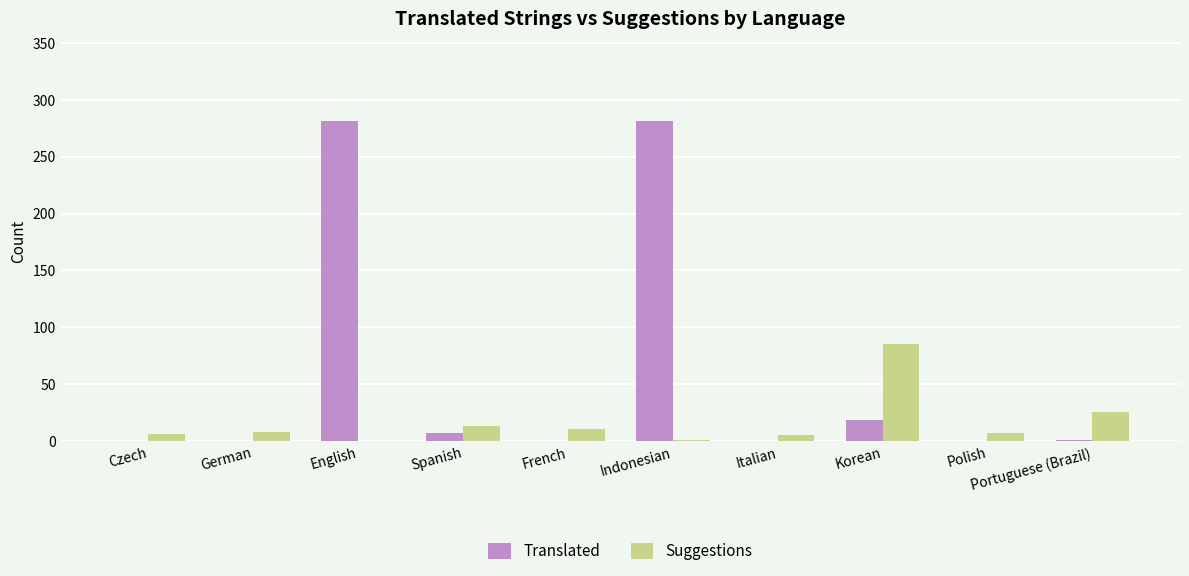

What is the highest value of the Translated series?

281